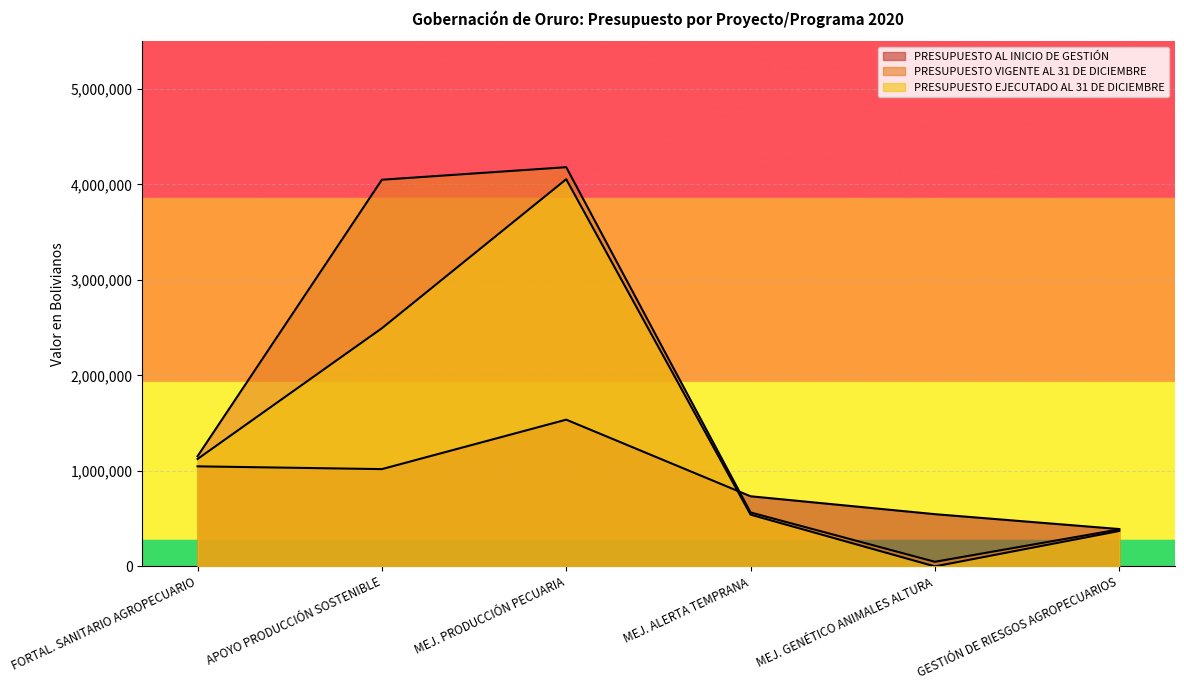

At which label does PRESUPUESTO AL INICIO DE GESTIÓN reach its minimum?

GESTIÓN DE RIESGOS AGROPECUARIOS